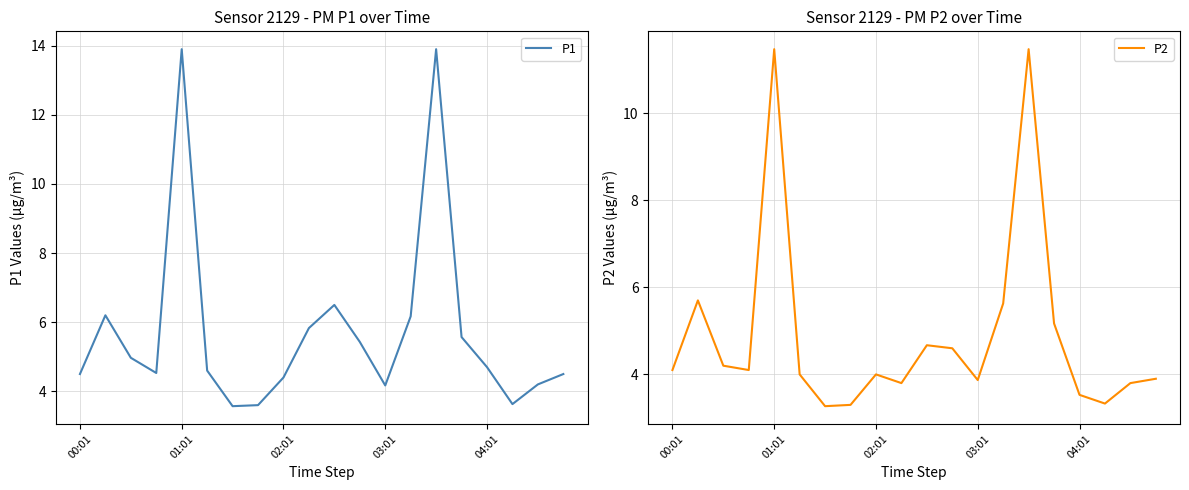

What are all the series names shown in the legend?

P1, P2